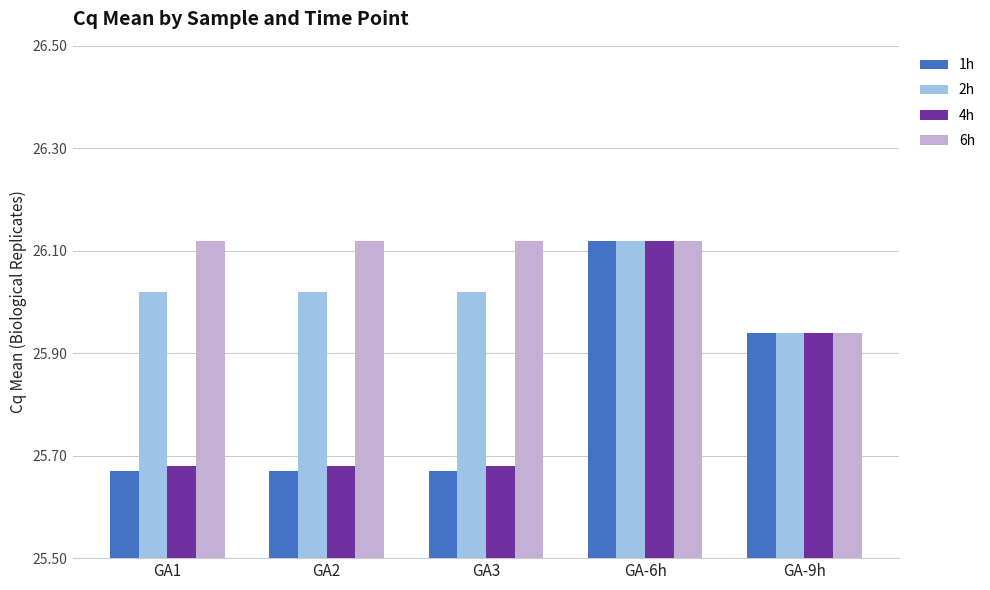

What is the total value across all series at GA-9h?

103.8